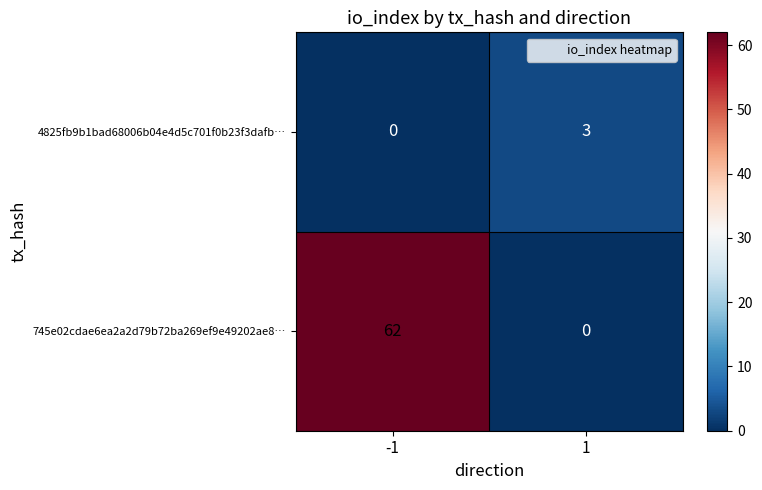

Count the number of categories in the chart.

2